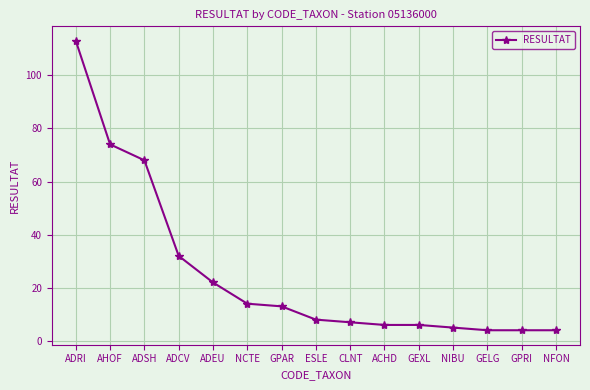

Approximately how many times larger is the value at GELG compared to ACHD?

0.7